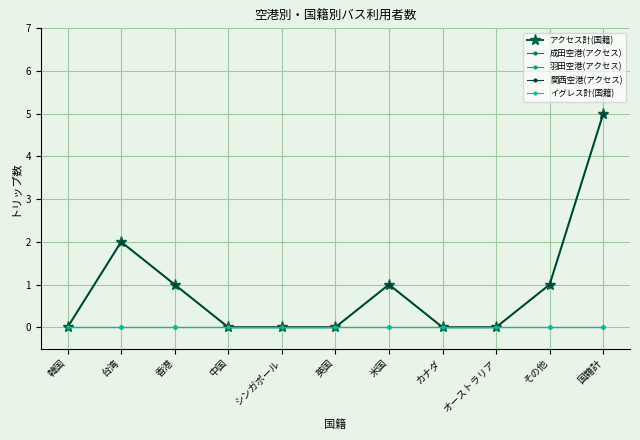

True or false: イグレス計(国籍) and 羽田空港(アクセス) intersect in this chart.

False